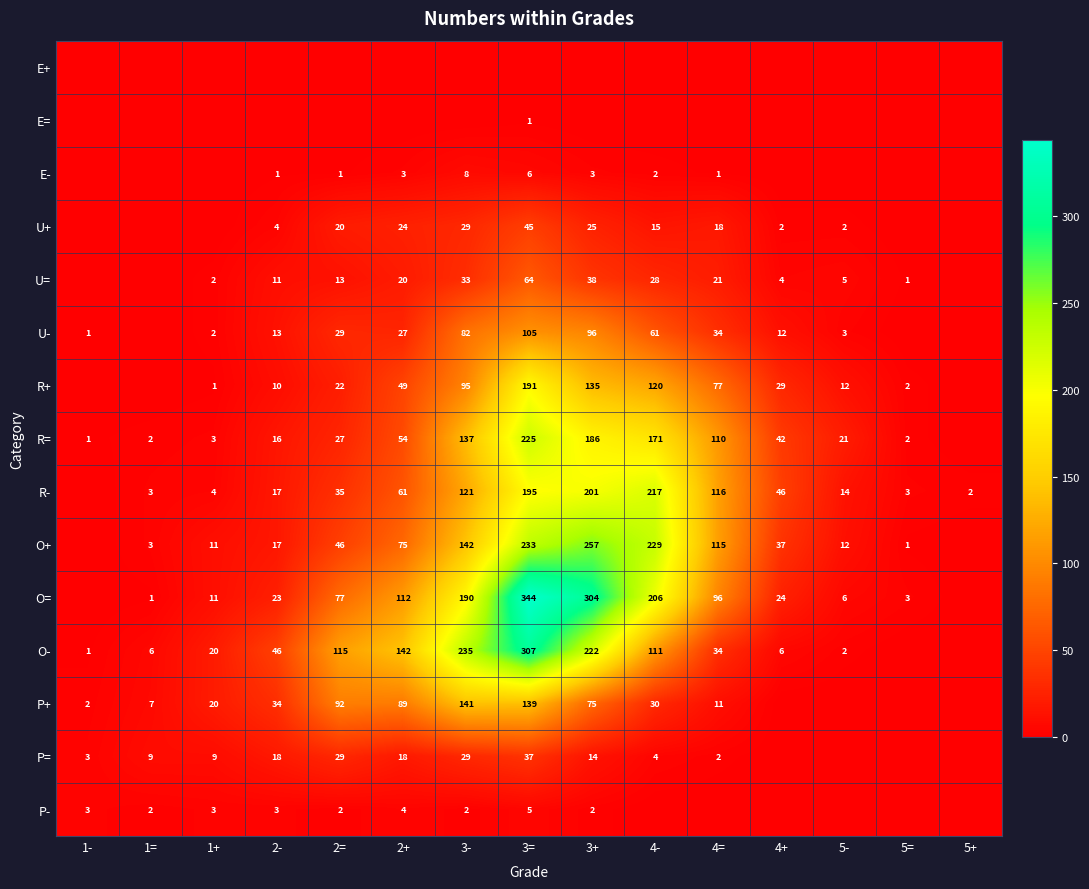

Between 3= and 5+, which is larger?

3=